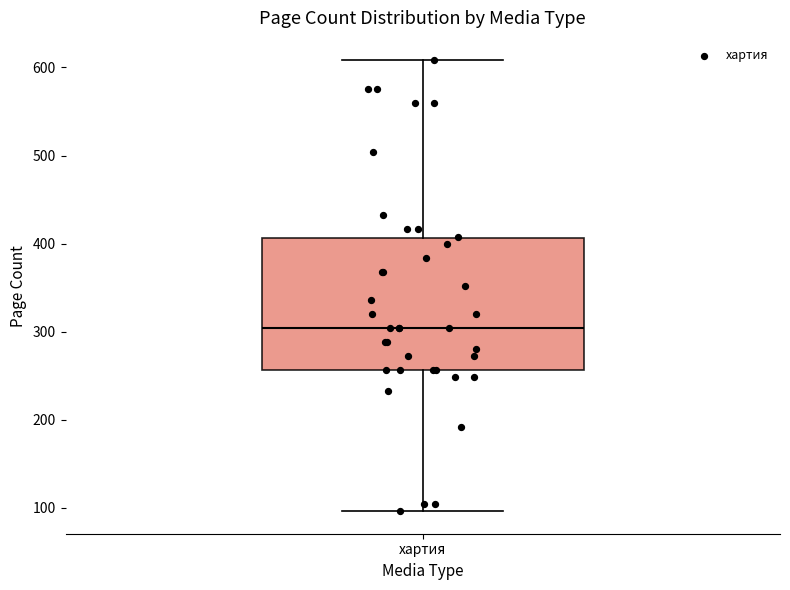

Transcribe this box plot: give where the median line is, the range the box spans, and where the two whiskers end, as read against the y-axis. The values are not printed on the chart, so give them approximately, as read against the axis.

median 300, box 260 to 410, whiskers 100 to 610